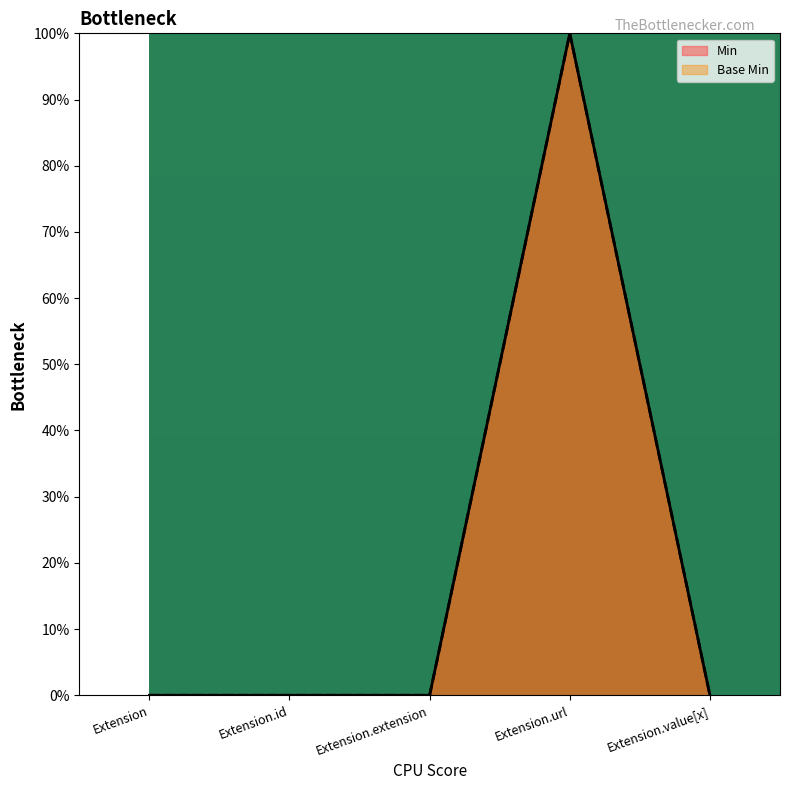

What is the sum of all Min values?

1